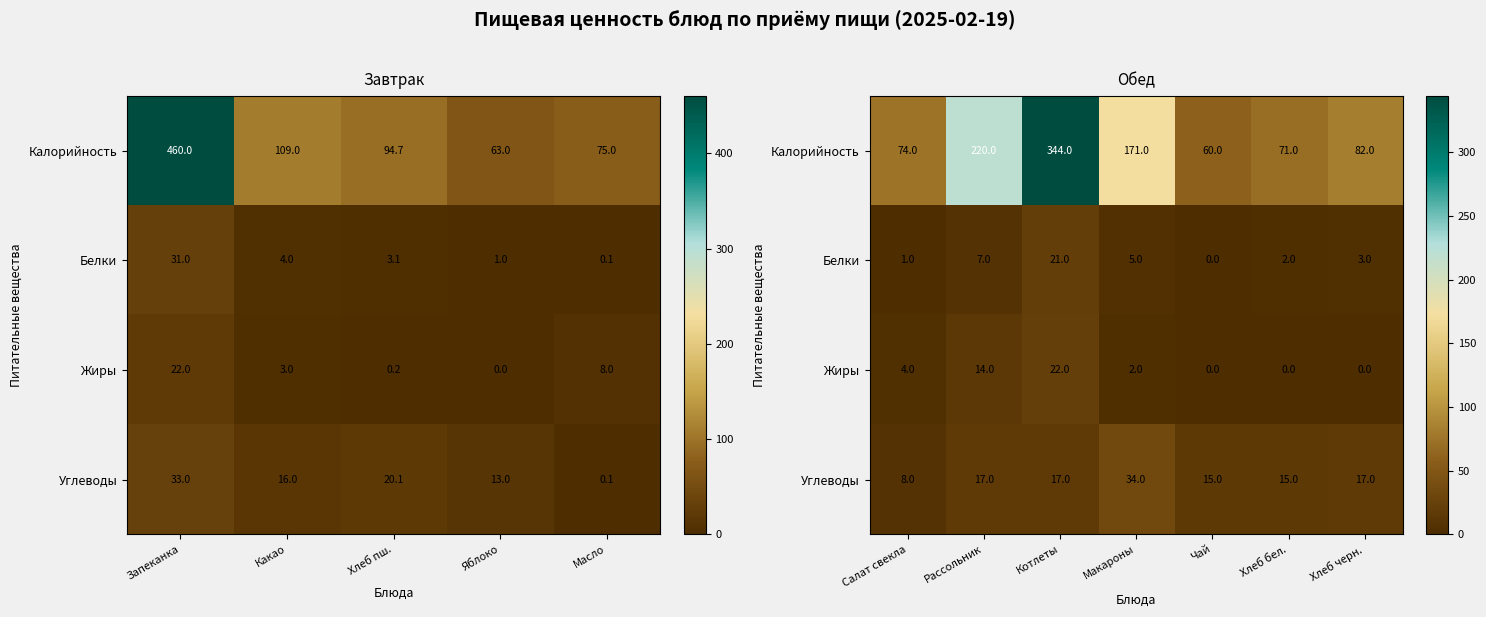

What is the difference between the second highest and second lowest values in the Калорийность series?

149